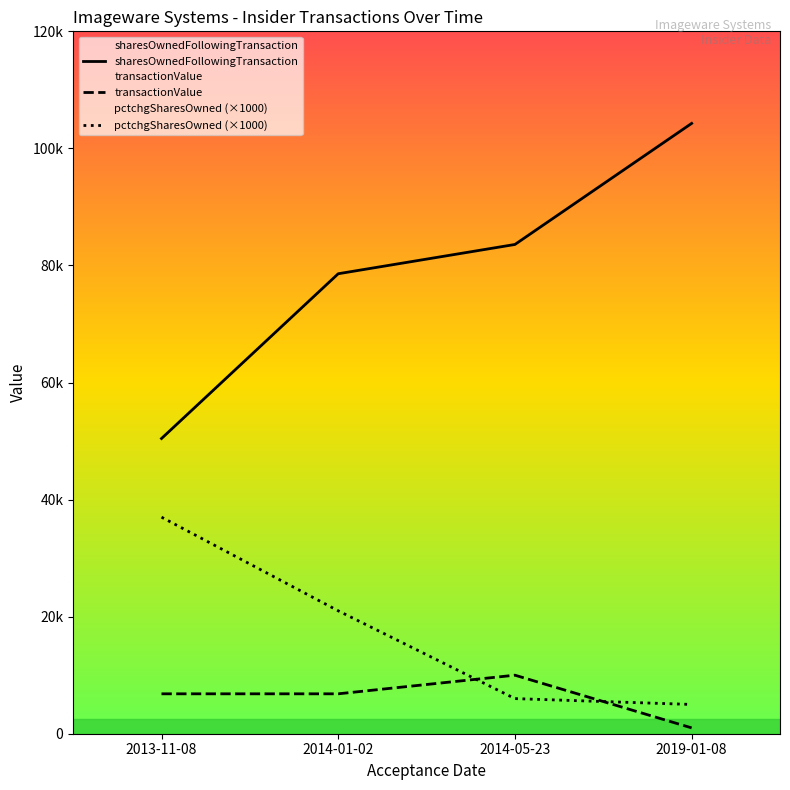

At which category is the sum across all series the highest?

2019-01-08